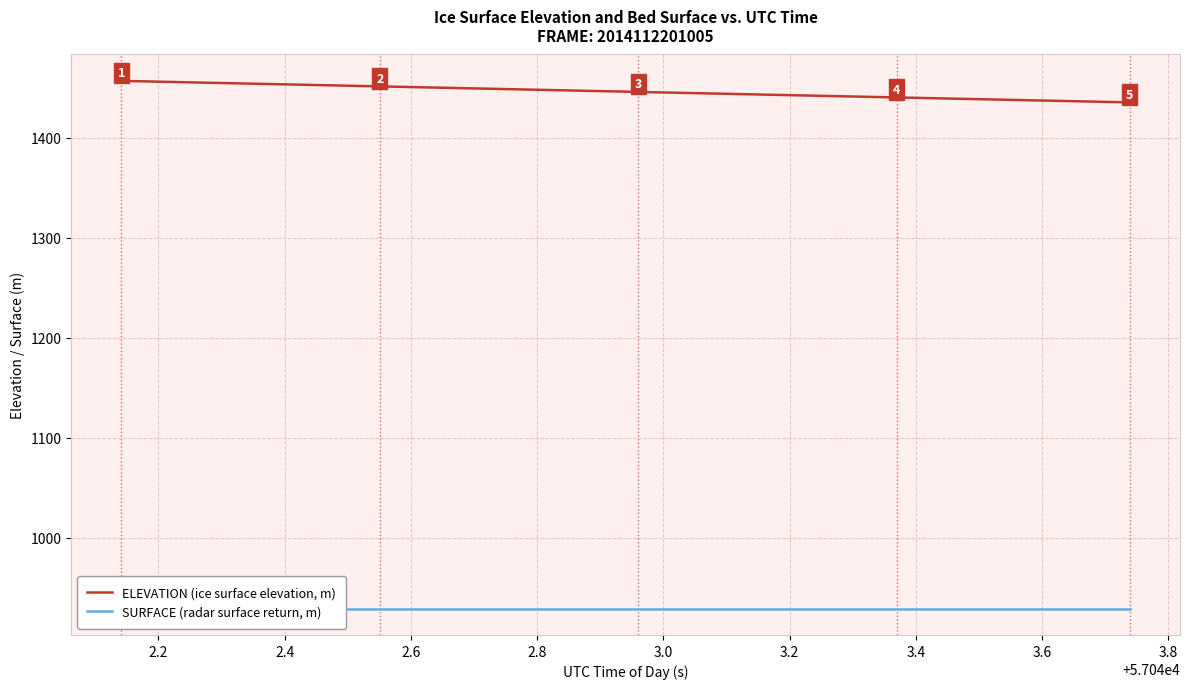

The SURFACE (radar surface return, m) series shows 929.3 at 2.6. True or false?

True